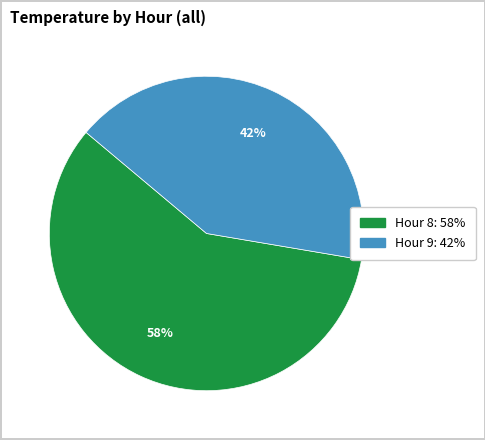

Is there a majority slice in this chart?

Yes